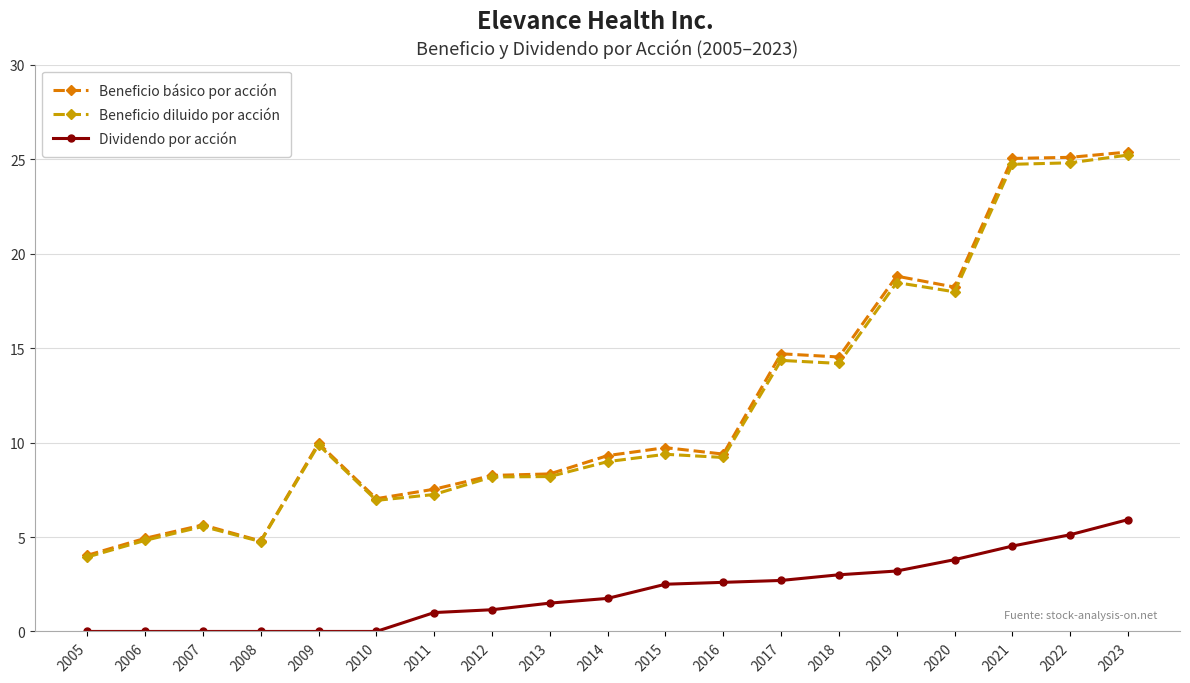

What is the approximate value of Beneficio básico por acción at 2014?

9.3